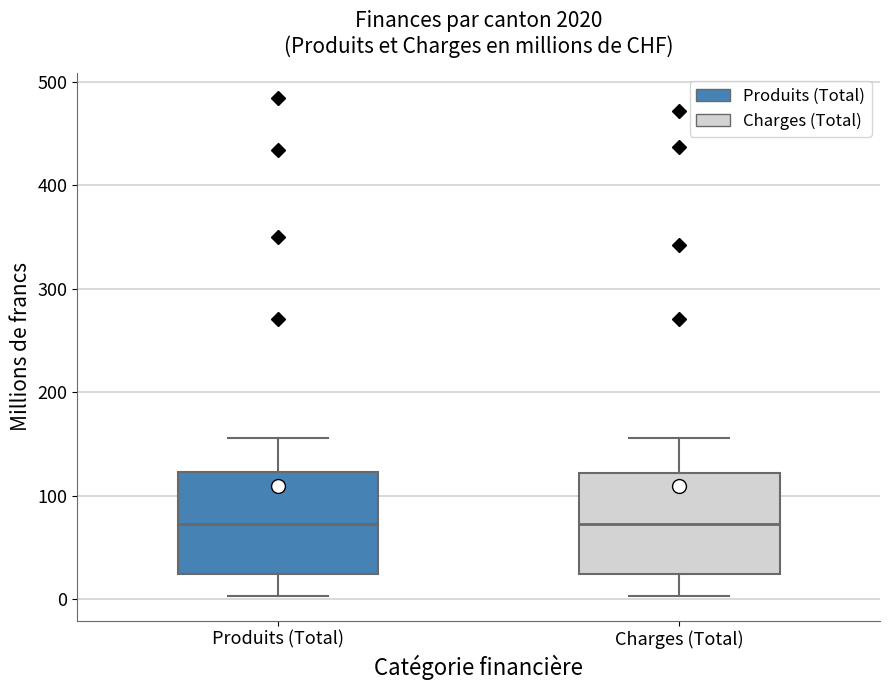

Where does the lower whisker of the box for Charges (Total) end on the y-axis? The values are not printed on the chart, so give them approximately, as read against the axis.

0